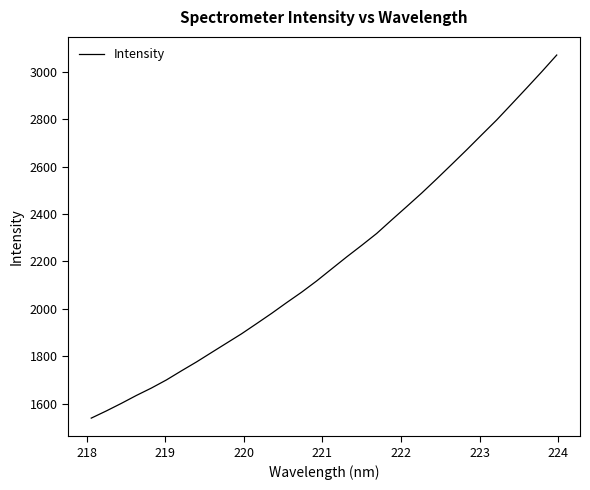

What is the minimum value shown in the chart?

1539.8